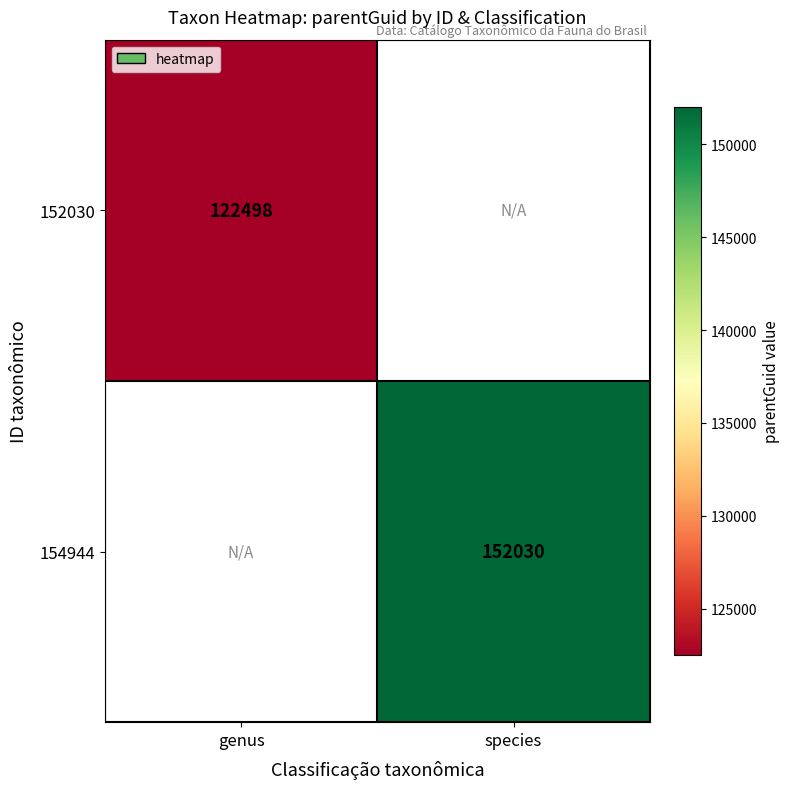

Is it true that 152030 equals 166097.4 at genus?

False